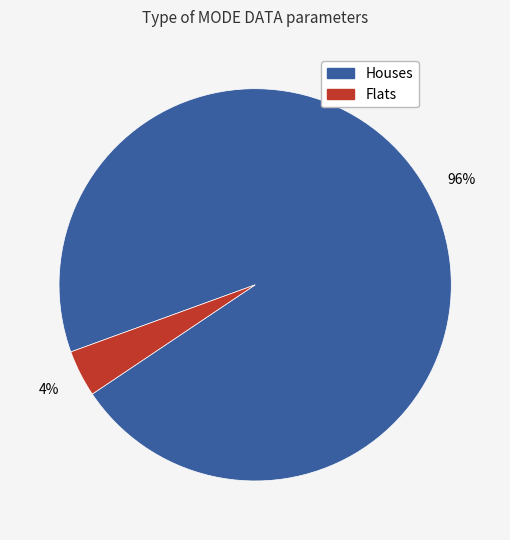

To the nearest percent, what is the combined percentage of Houses and Flats?

100%